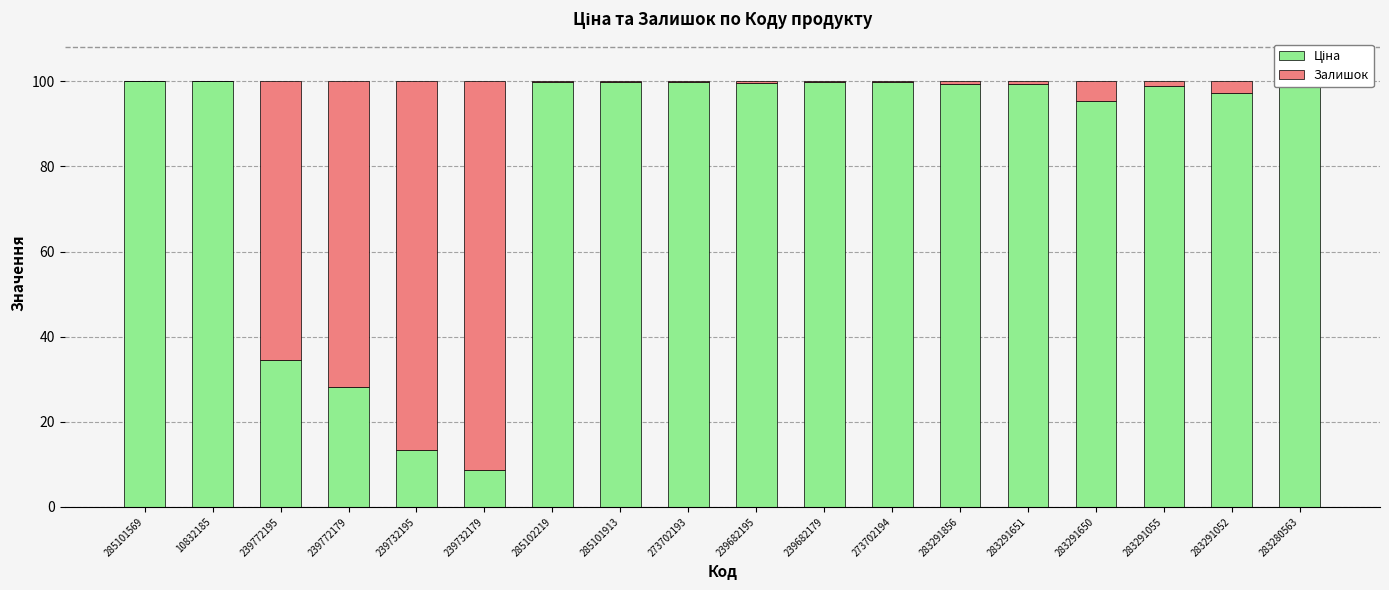

What is the total value across all series at 239772195?

100.0